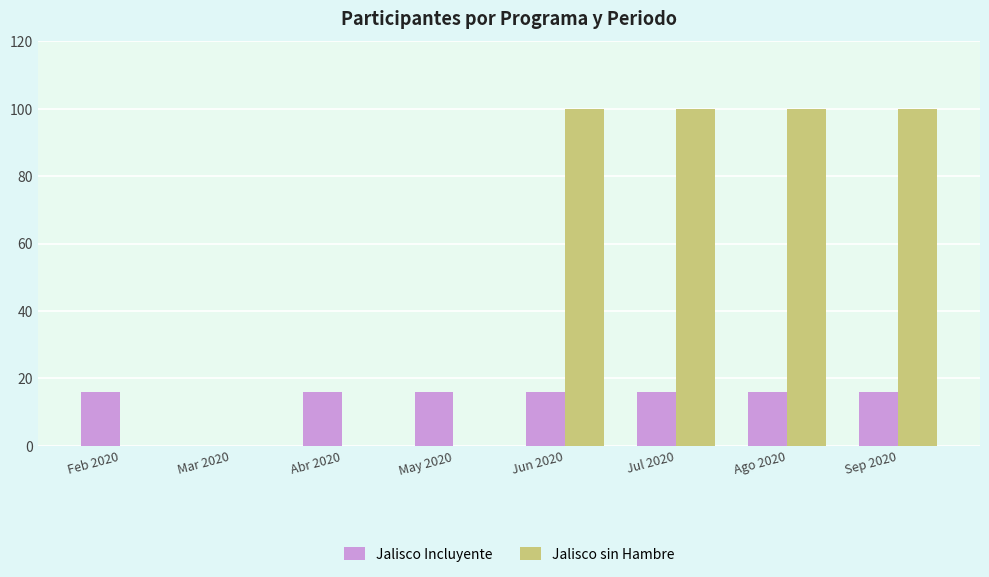

Are the bars grouped side by side (vs. stacked)?

Yes